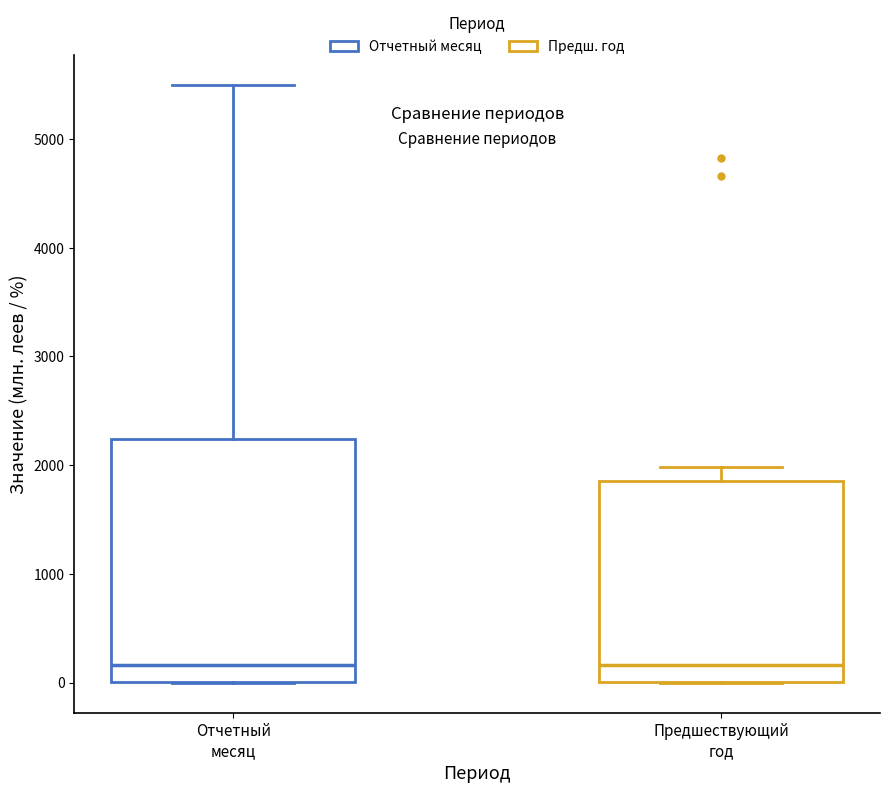

Reading left to right, transcribe this box plot: for each box, give where its median line is, the range the box spans, and where its two whiskers end, as read against the y-axis. The values are not printed on the chart, so give them approximately, as read against the axis.

Отчетный месяц: median 200, box 0 to 2200, whiskers 0 to 5500
Предшествующий год: median 200, box 0 to 1900, whiskers 0 to 2000